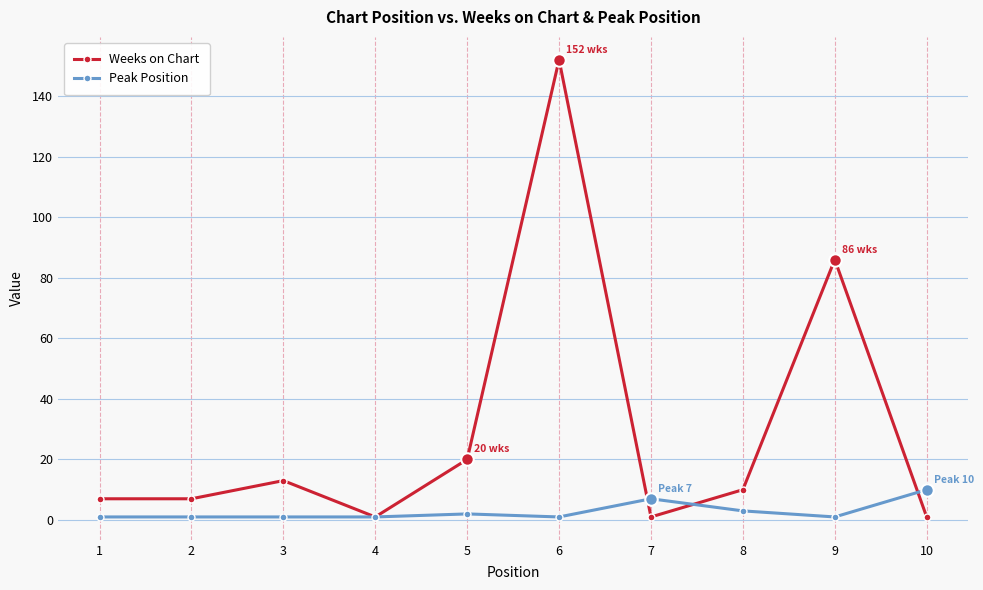

Is it true that Peak Position equals 1 at 6?

True